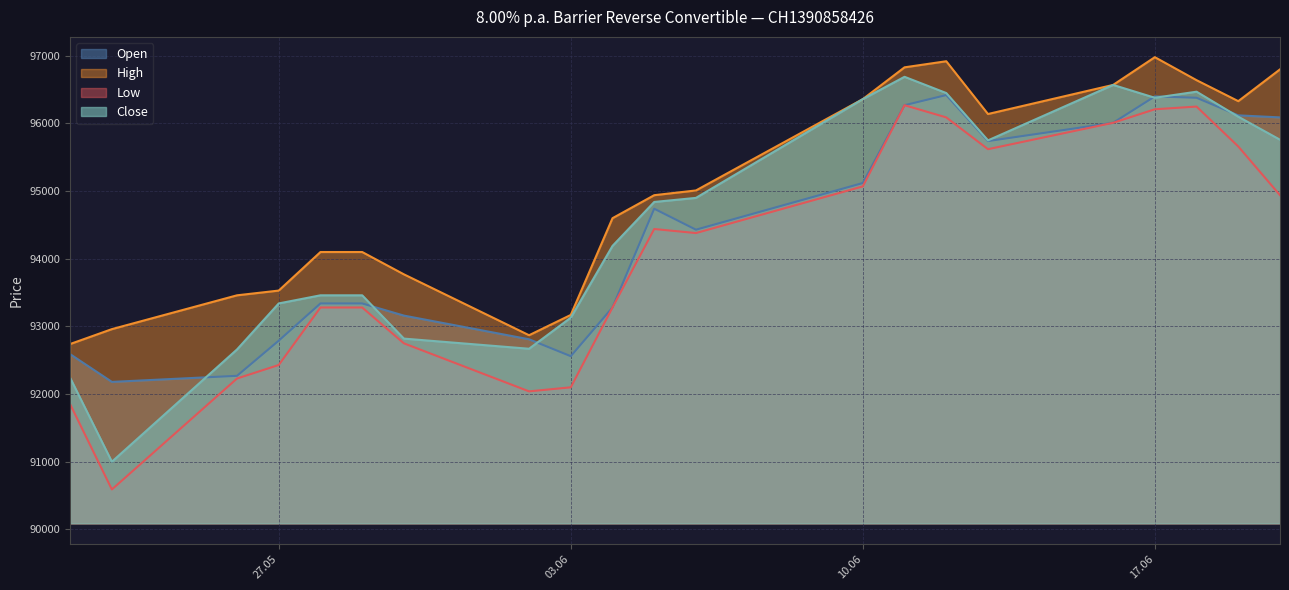

How many lines are shown in the chart?

4